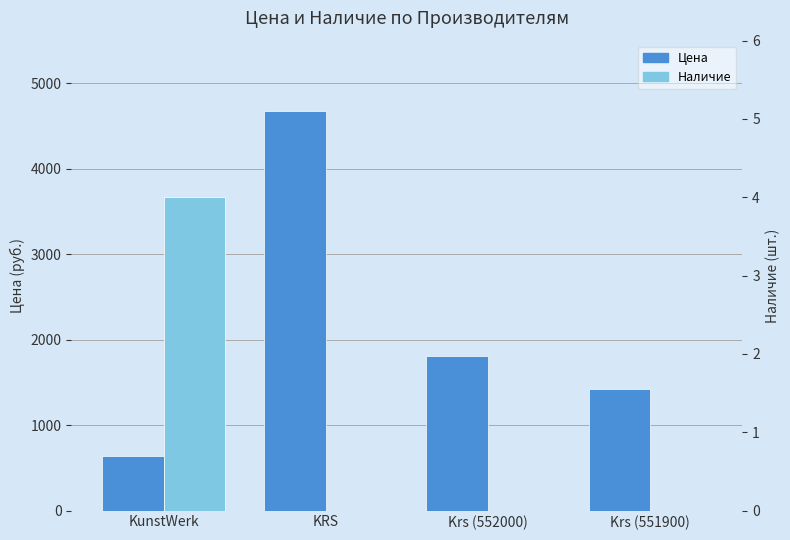

Which label corresponds to the smallest value in the chart?

KRS